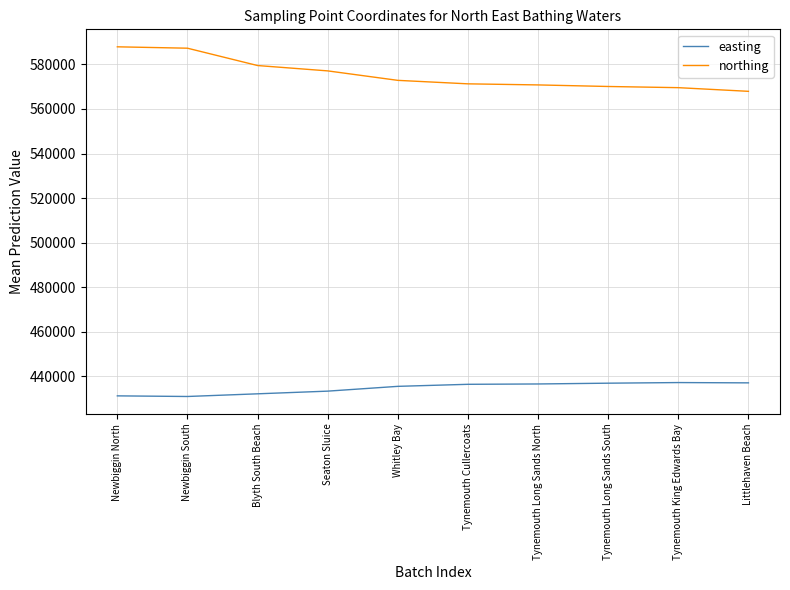

What is the lowest value of the easting series?

431000